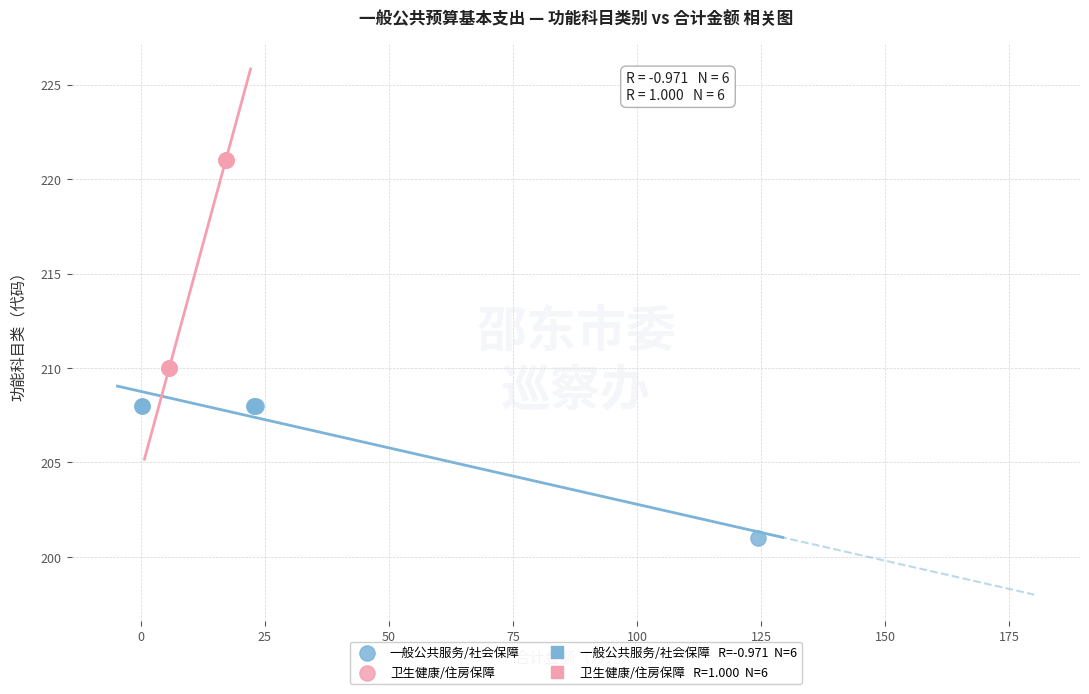

Which series reaches the maximum Y coordinate?

卫生健康/住房保障